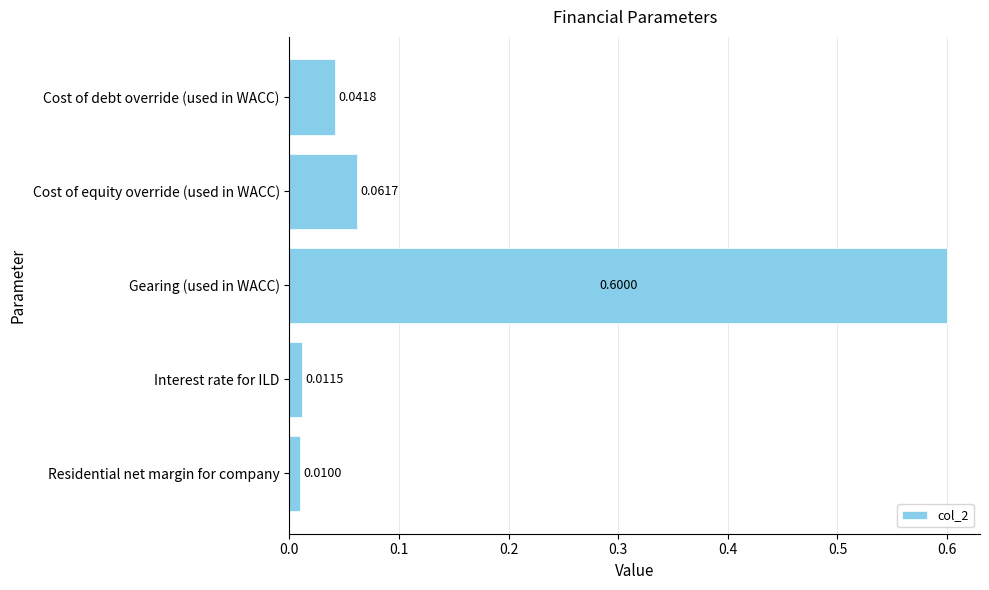

What is the maximum value shown in the chart?

0.6